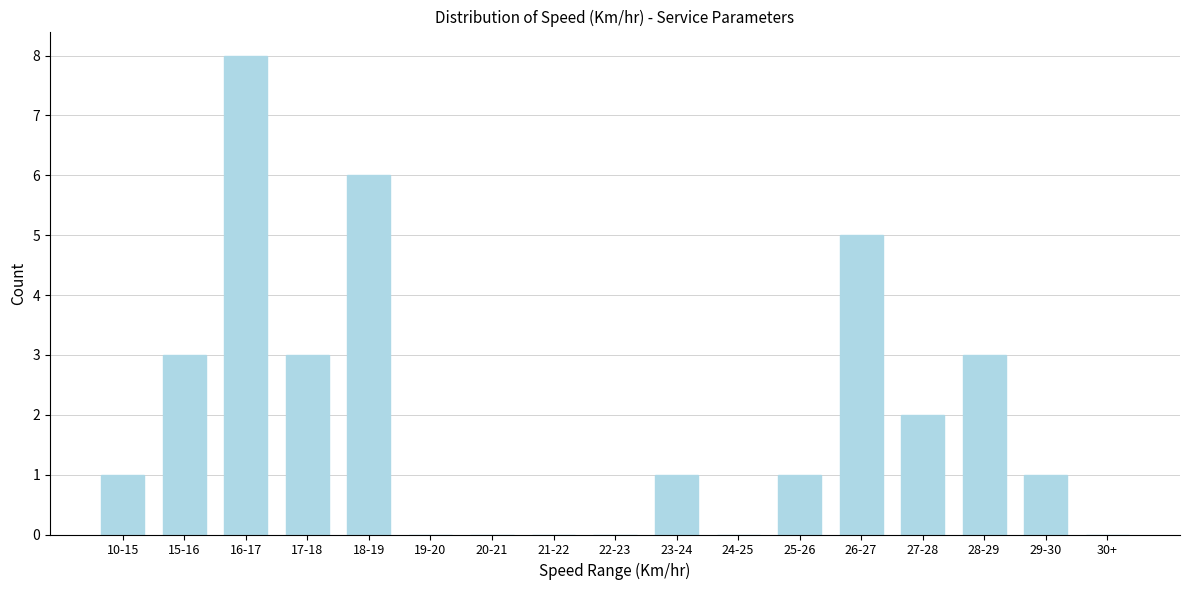

Reading left to right, what are all the values shown in this chart?

10-15=1	15-16=3	16-17=8	17-18=3	18-19=6	19-20=0	20-21=0	21-22=0	22-23=0	23-24=1	24-25=0	25-26=1	26-27=5	27-28=2	28-29=3	29-30=1	30+=0